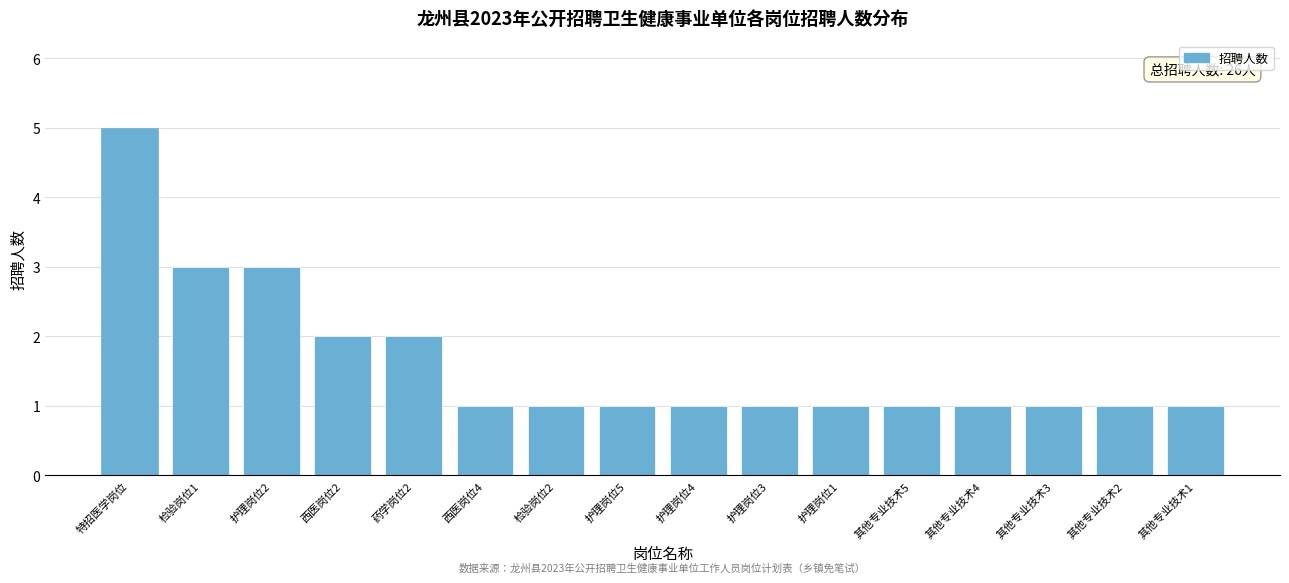

Reading right to left, extract all data points from this chart.

其他专业技术1=1	其他专业技术2=1	其他专业技术3=1	其他专业技术4=1	其他专业技术5=1	护理岗位1=1	护理岗位3=1	护理岗位4=1	护理岗位5=1	检验岗位2=1	西医岗位4=1	药学岗位2=2	西医岗位2=2	护理岗位2=3	检验岗位1=3	特招医学岗位=5